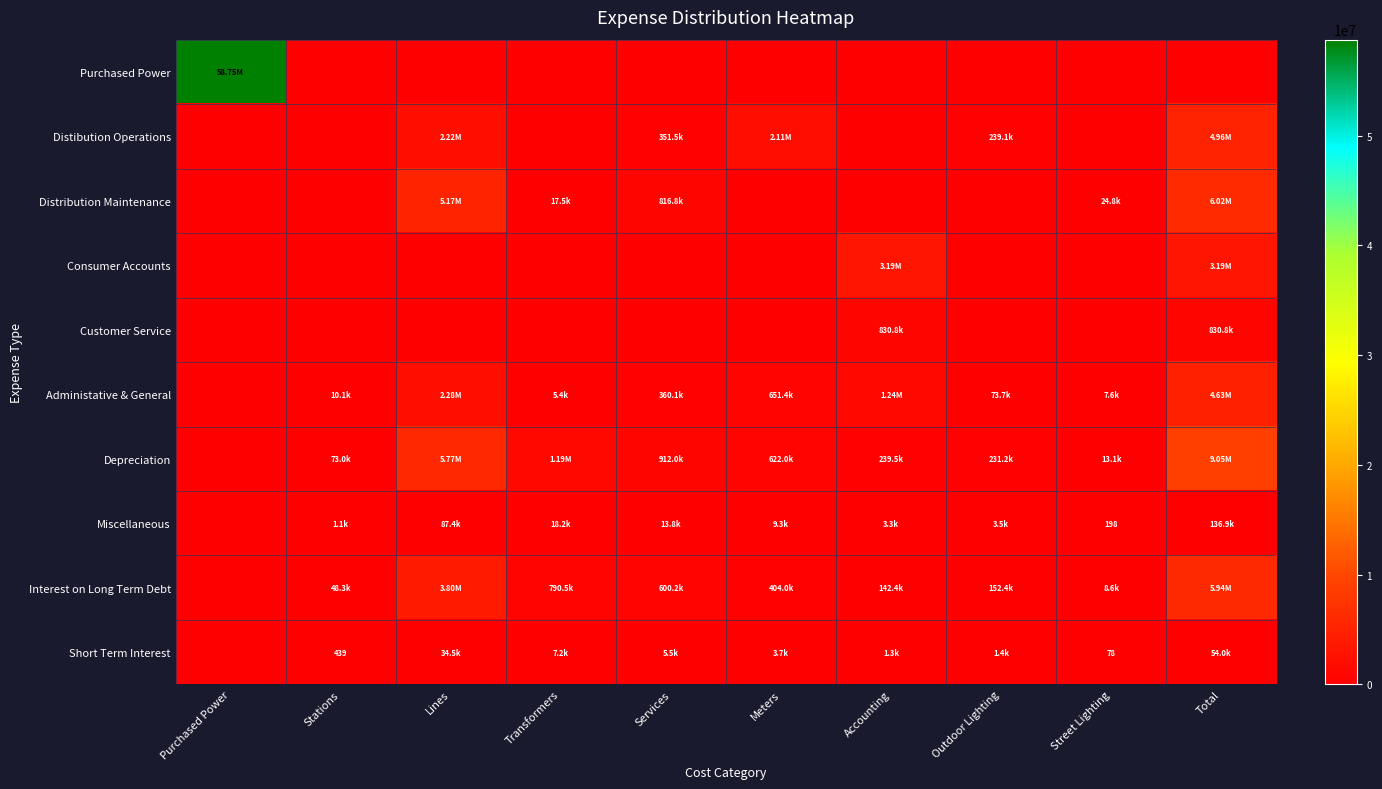

How many data points does each series have?

10